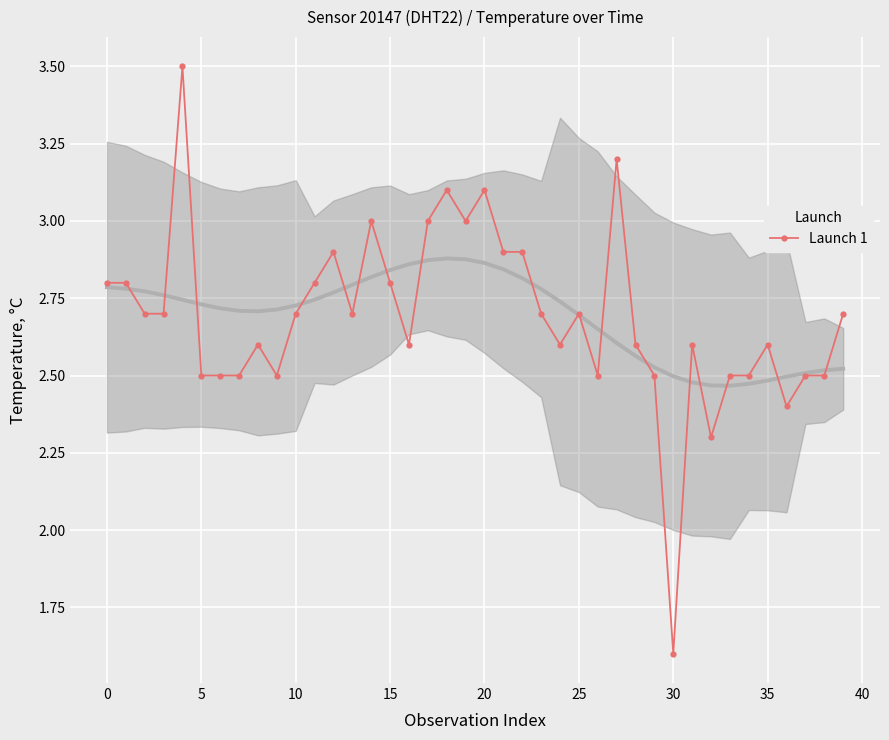

How many values in the Launch 1 series exceed 2?

39